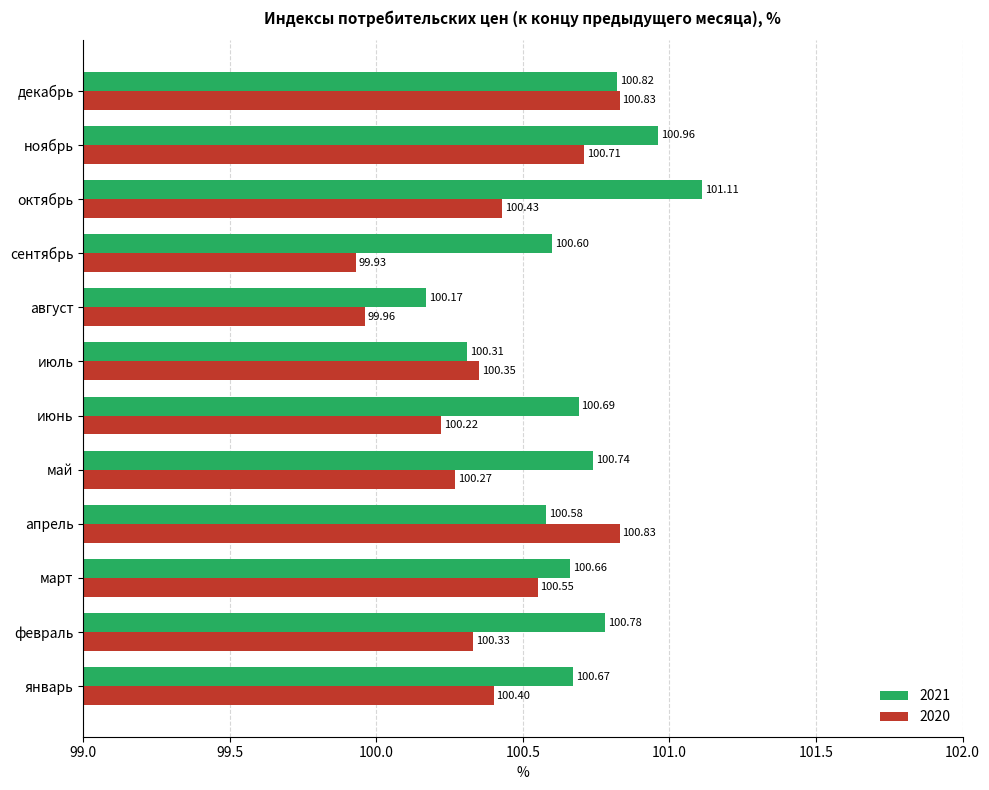

Which category has the lowest value across all series?

сентябрь